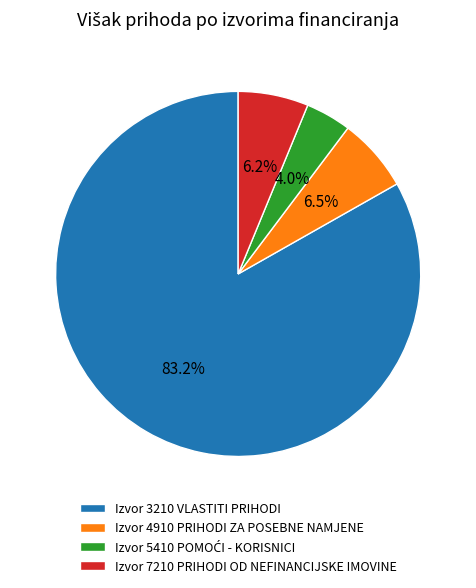

Which has a higher value, Izvor 3210 VLASTITI PRIHODI or Izvor 7210 PRIHODI OD NEFINANCIJSKE IMOVINE?

Izvor 3210 VLASTITI PRIHODI